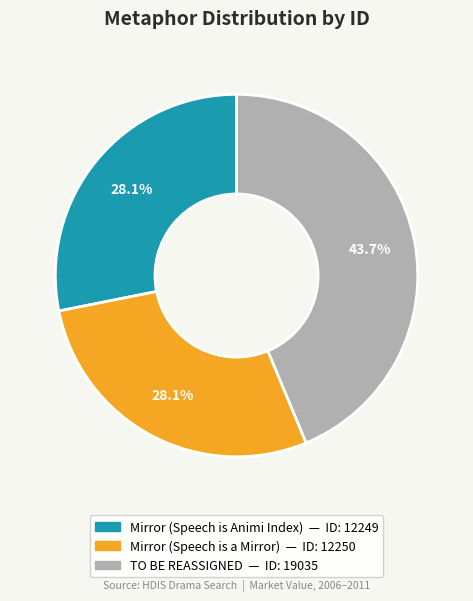

To the nearest percent, what portion does Mirror (Speech is a Mirror) represent?

28%